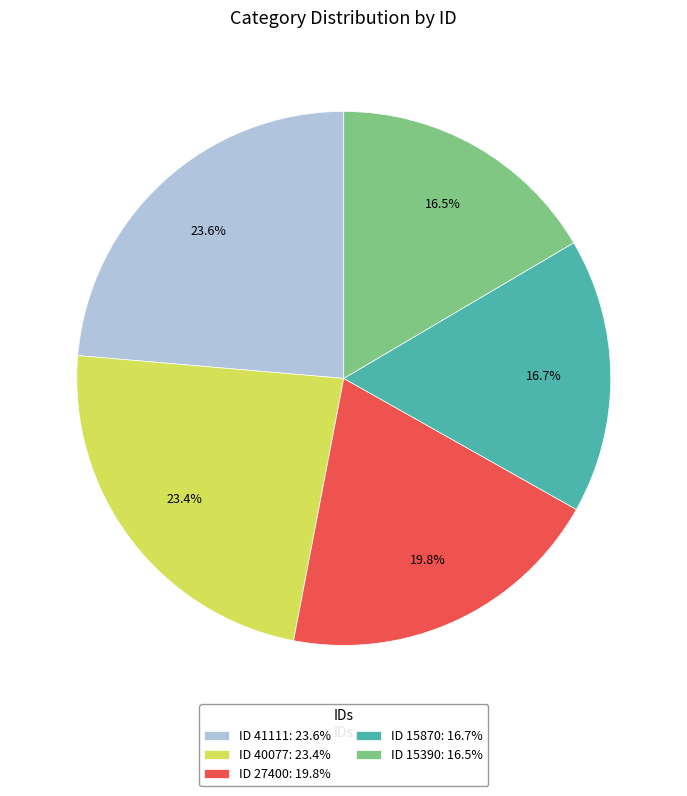

How many segments does this pie chart have?

5